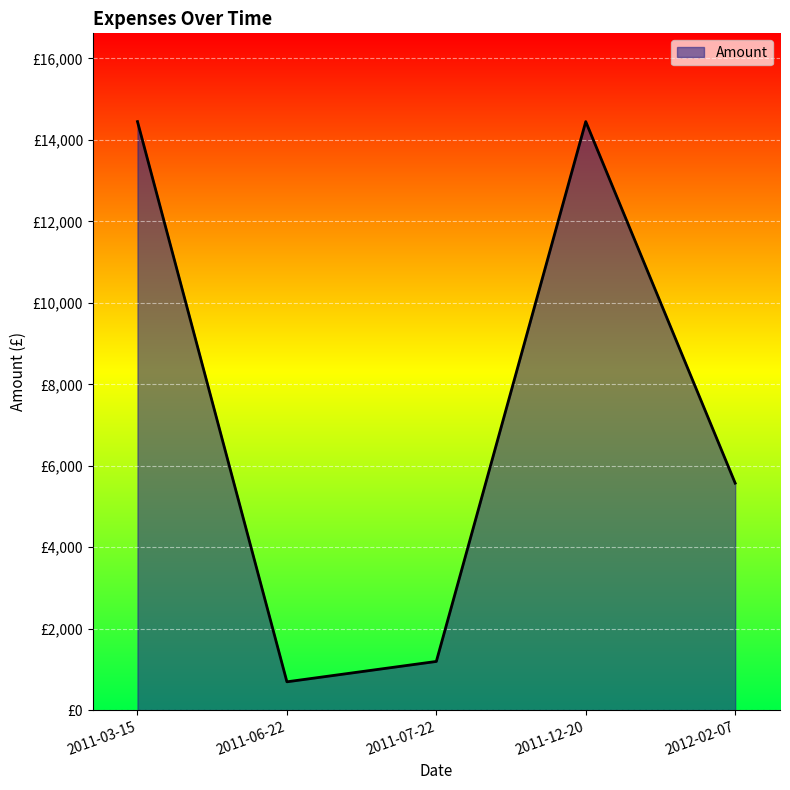

What is the change in value from 2011-03-15 to 2011-06-22?

-13755